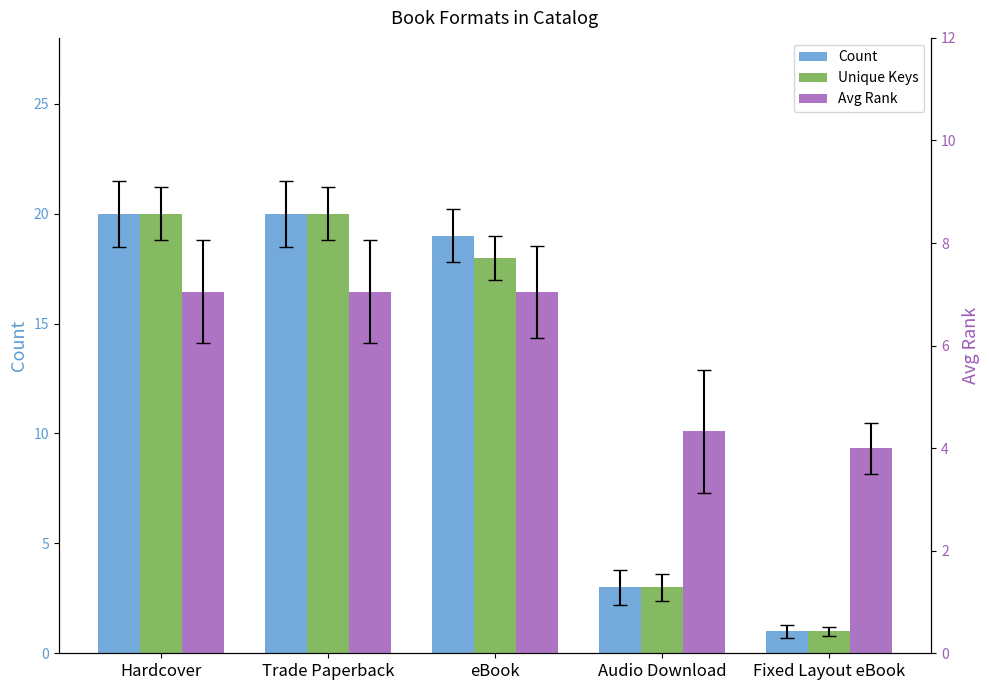

True or false: Count has a value of 1.7 at Fixed Layout eBook.

False